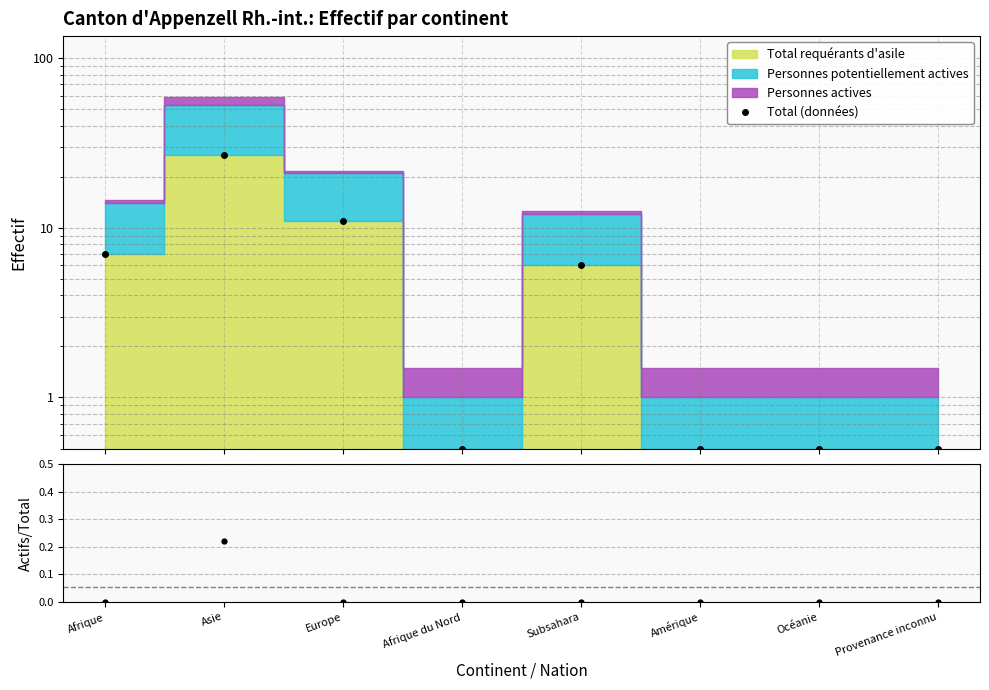

How many lines are shown in the chart?

2